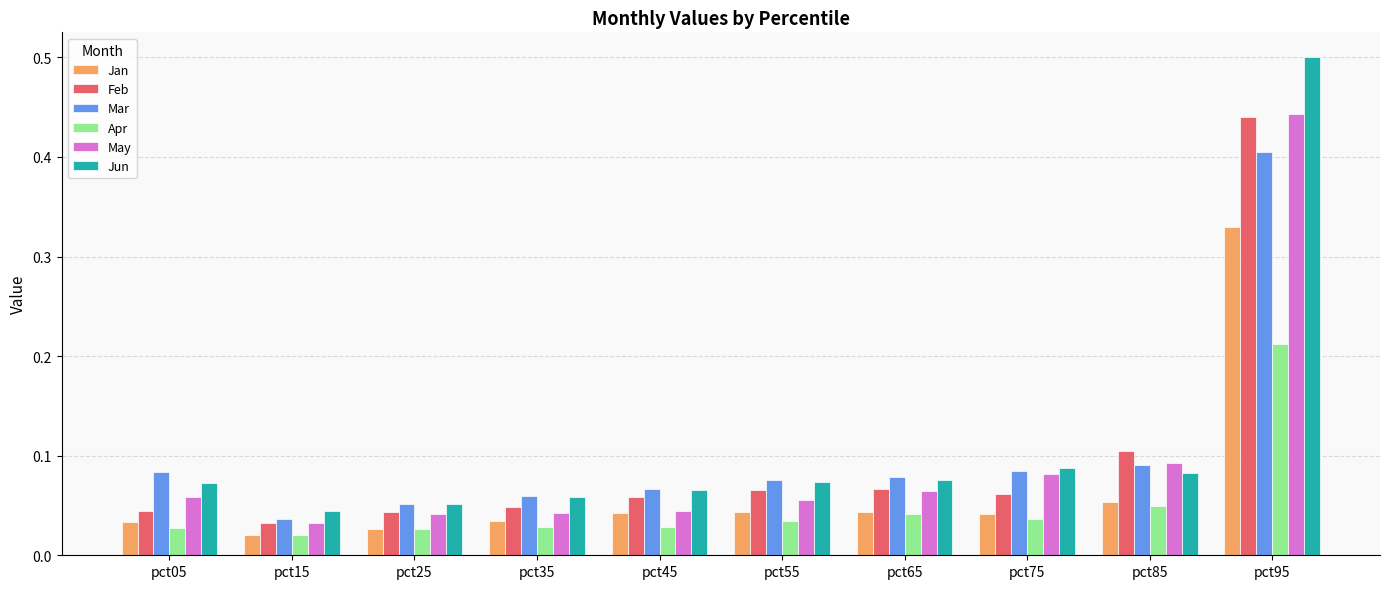

Which series has the largest range (max minus min)?

Jun